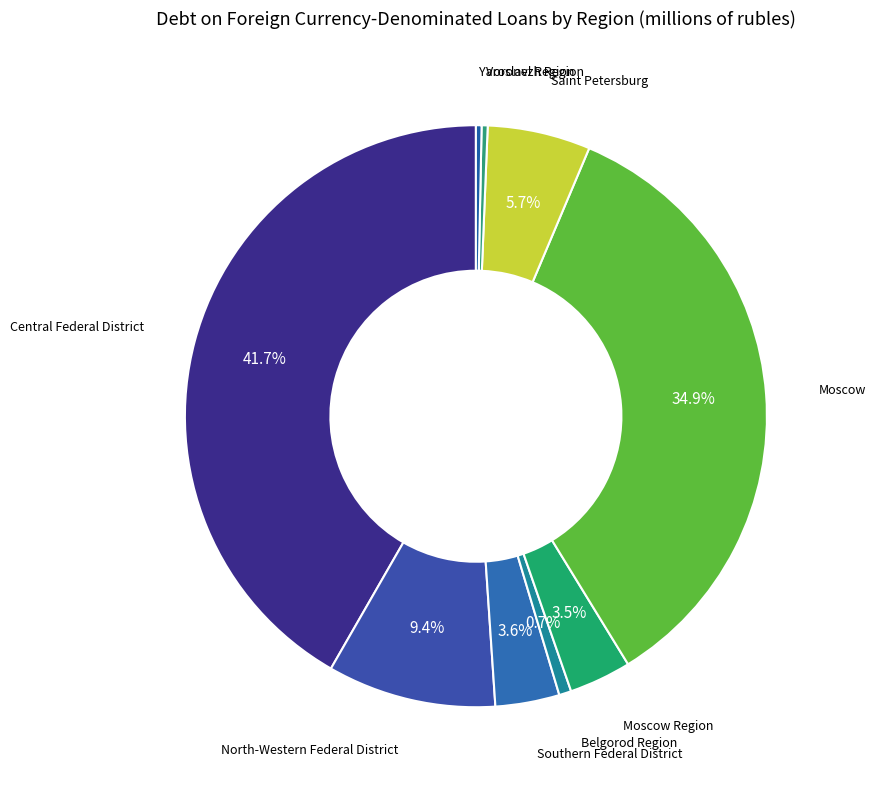

Count the number of slices in the pie.

9